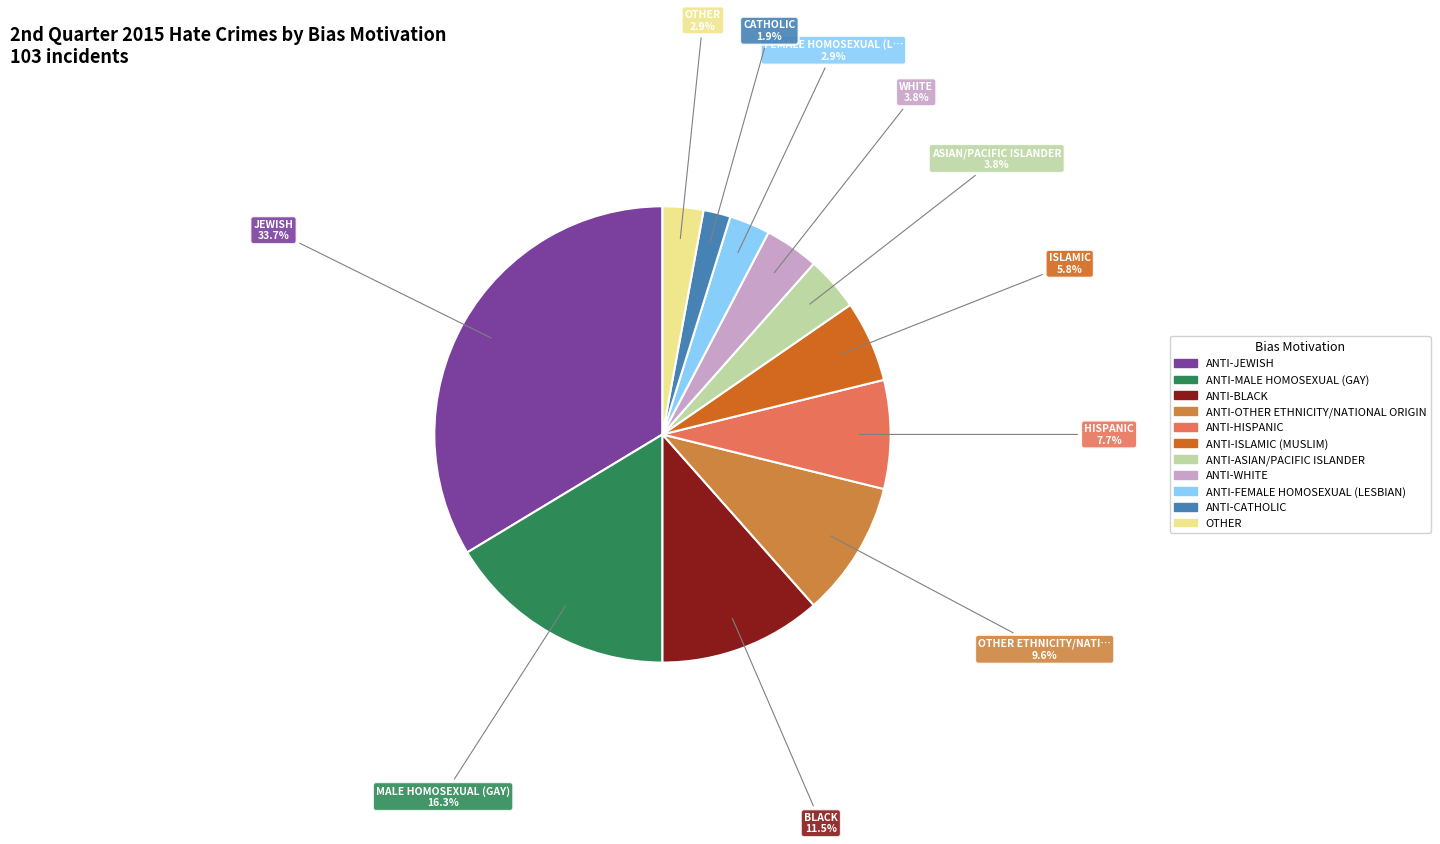

What is the ratio of the value at ANTI-HISPANIC to the value at ANTI-OTHER ETHNICITY/NATIONAL ORIGIN?

0.8